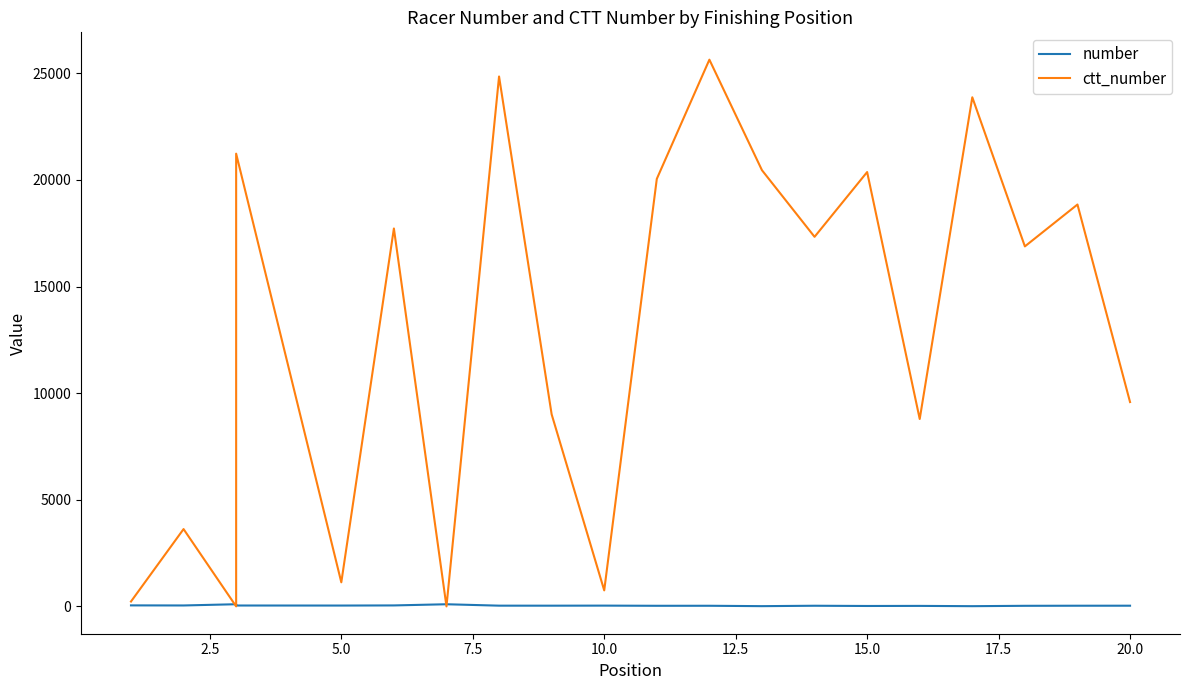

True or false: ctt_number has more than 2 points higher than both neighbors.

True